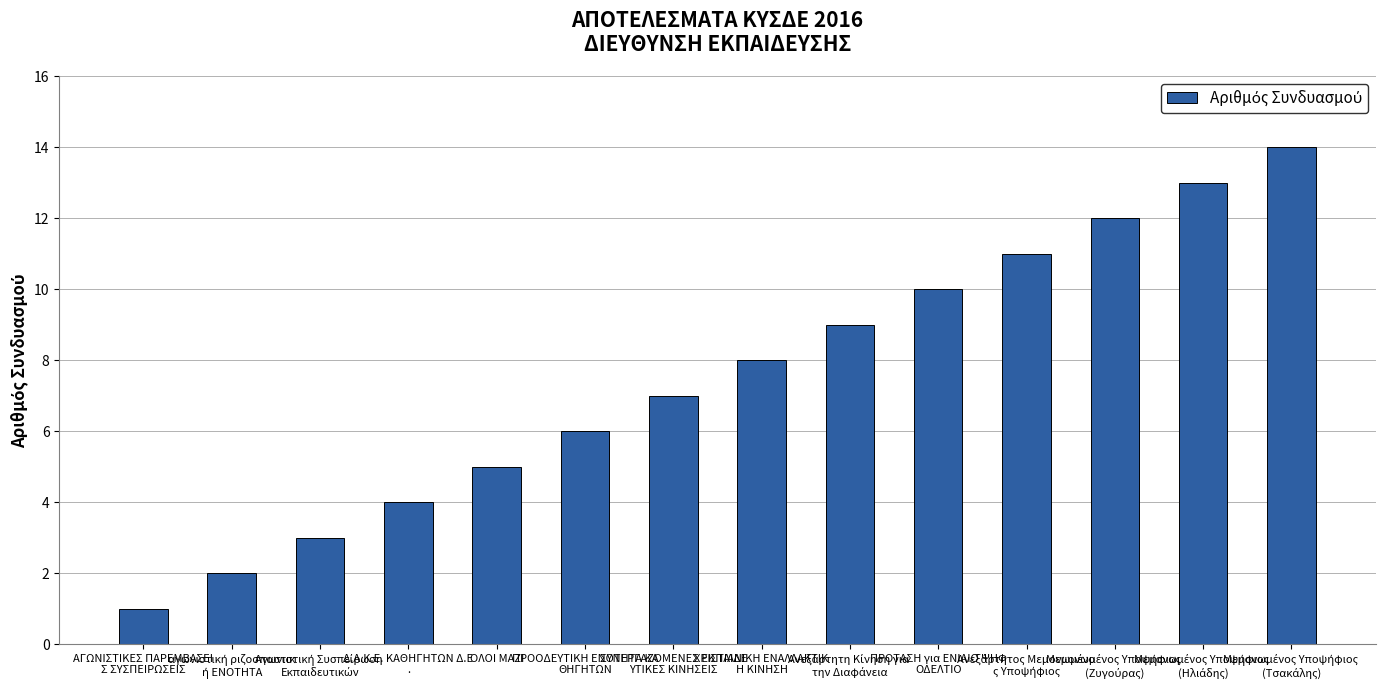

What is the sum of all values?

105